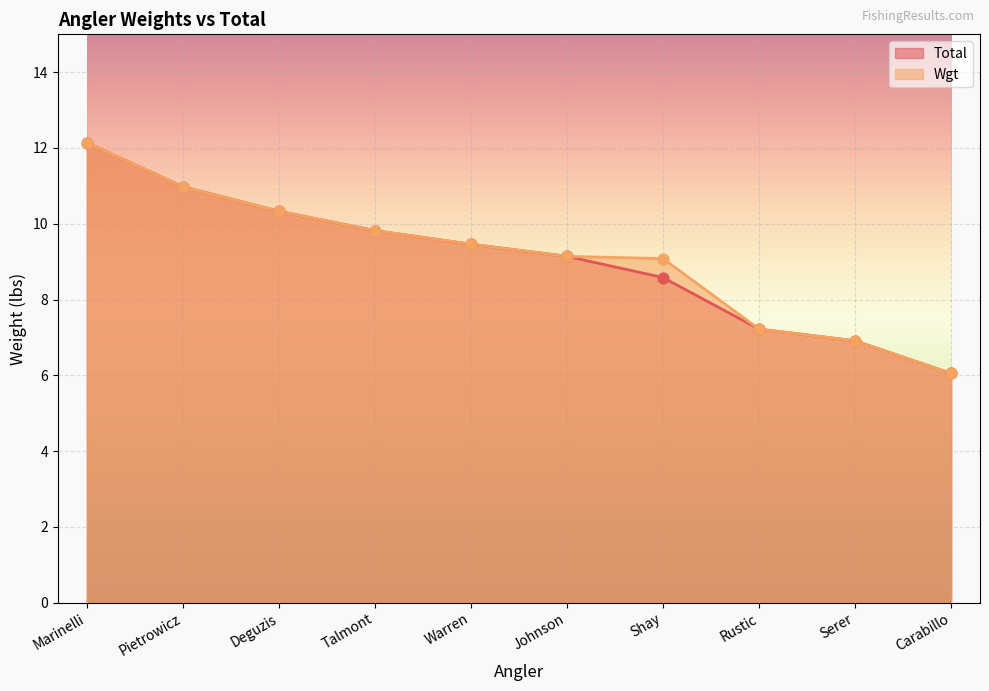

Which series contains the highest Y value?

Total